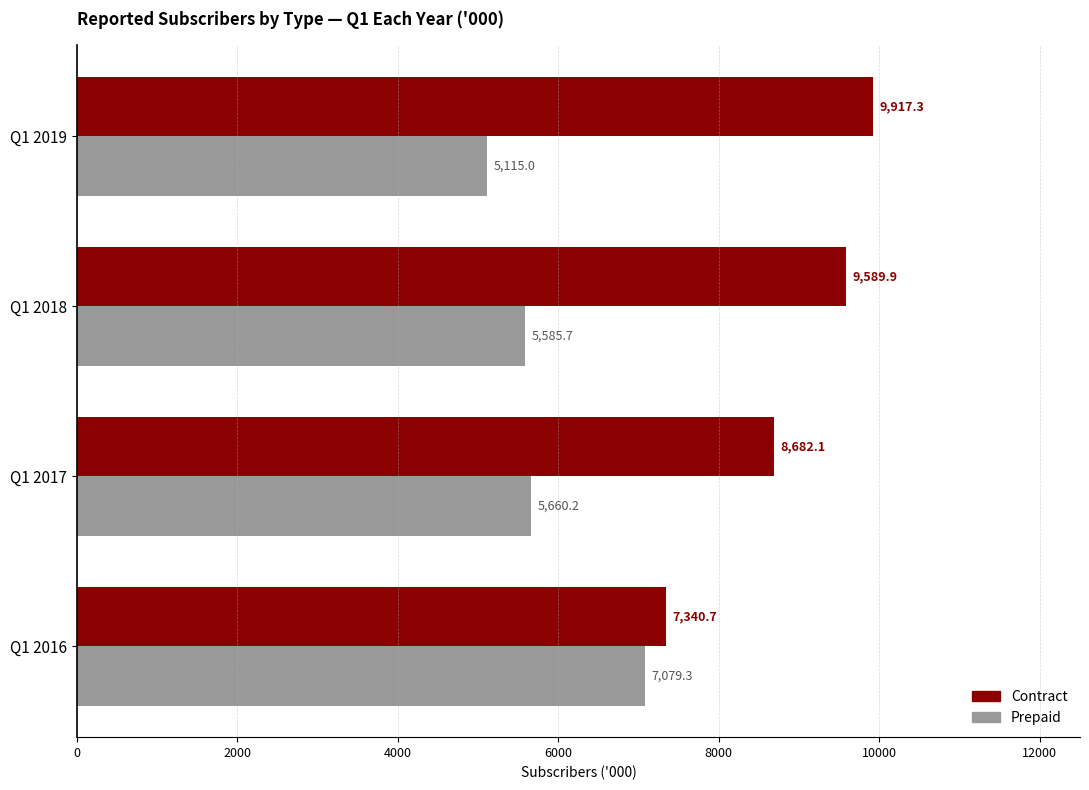

What is the difference between the second highest and second lowest values in the Prepaid series?

74.5